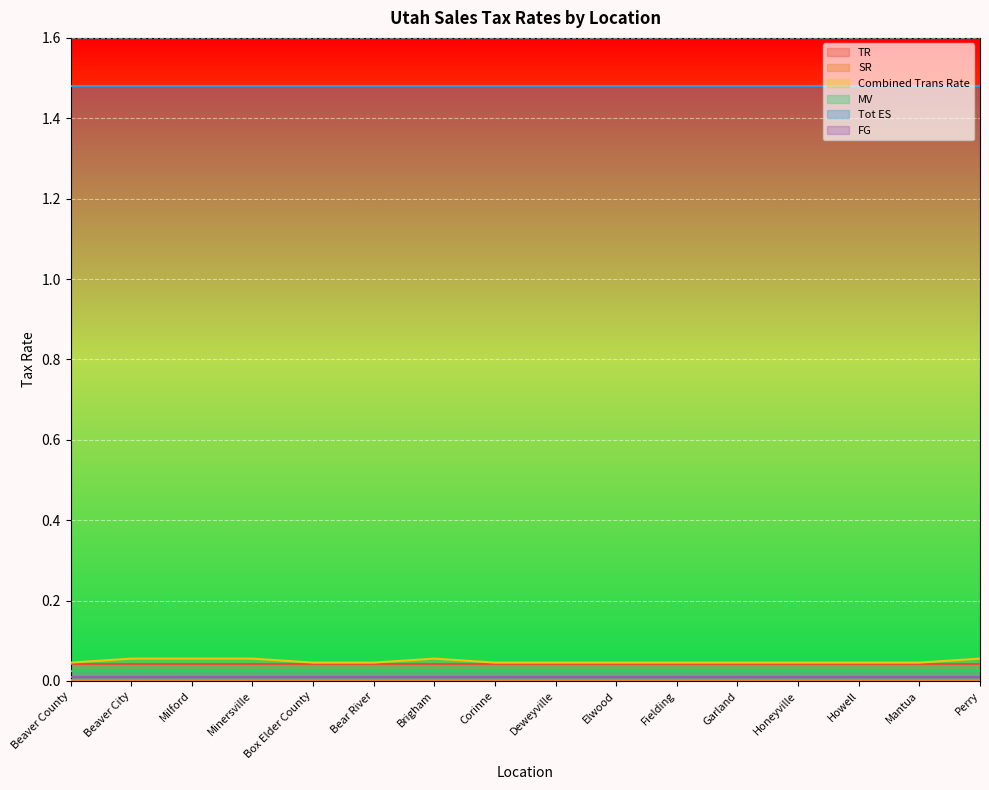

What is the label of the 11th point from the right?

Bear River